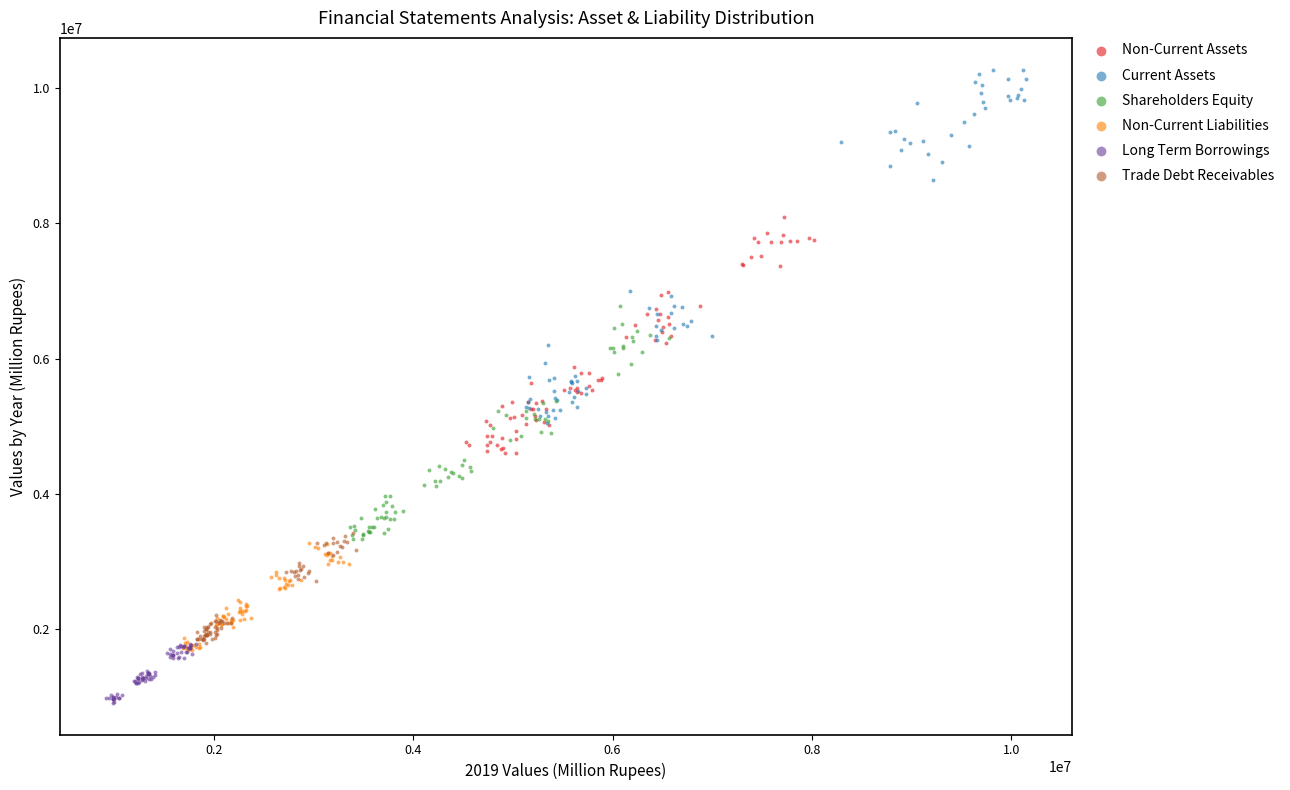

Which series has the largest Y range (max minus min)?

Current Assets